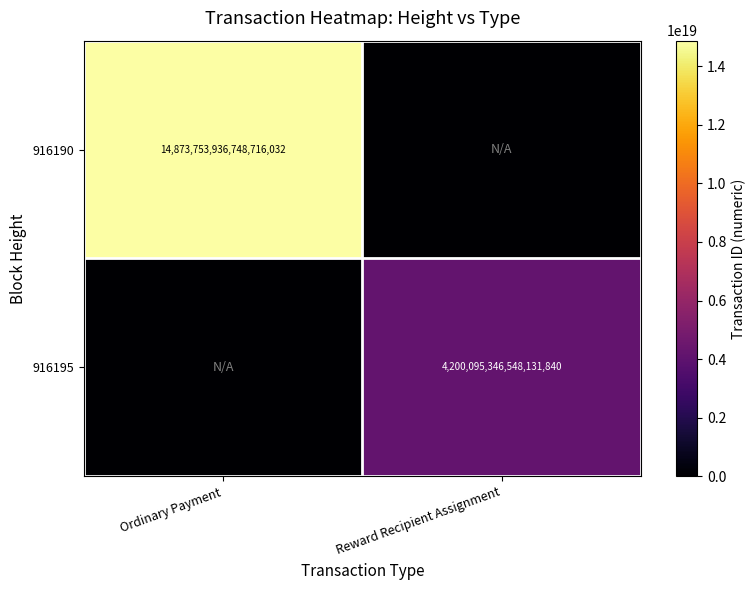

How many data points does each series have?

2